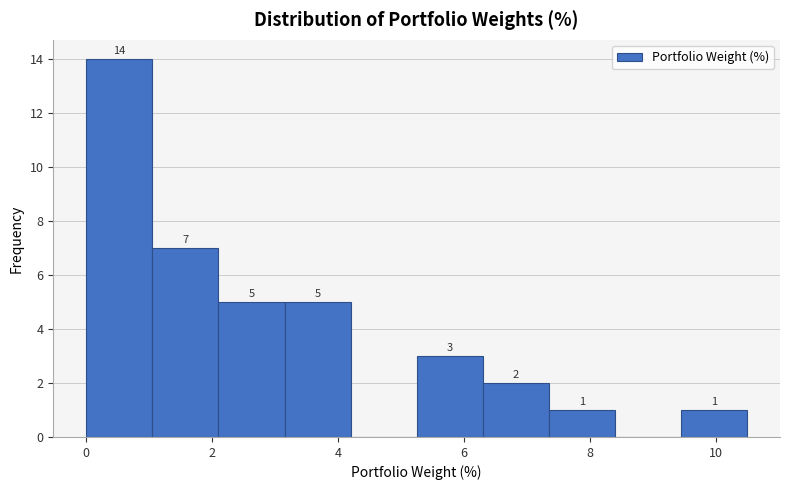

Which range on the x-axis has the tallest bar?

0.0 to 1.0